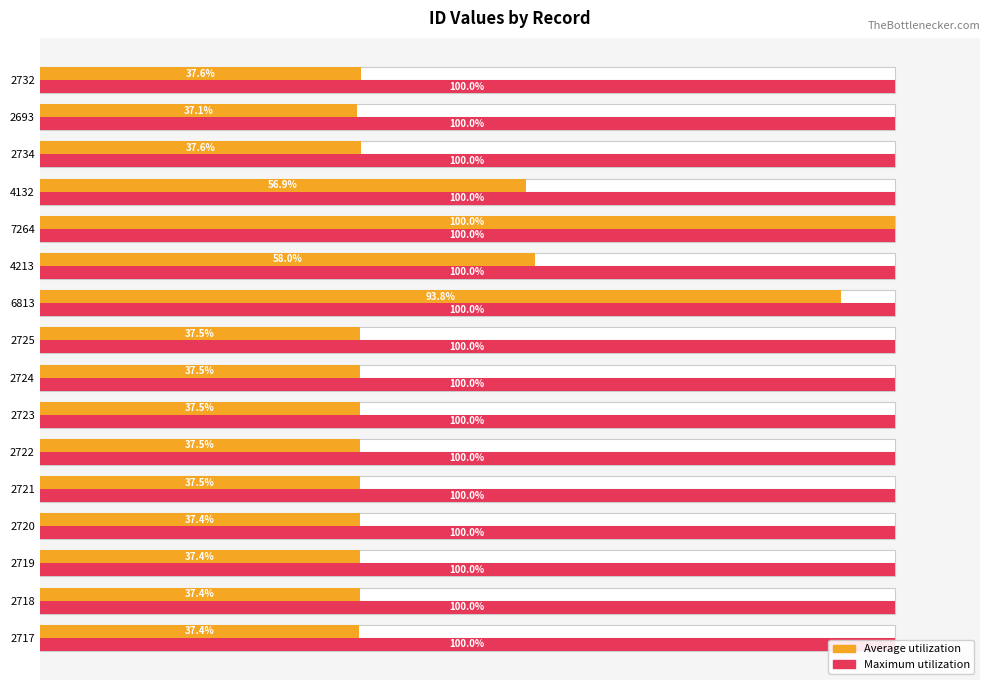

The value of Average utilization at 4132 is 11.4. True or false?

False